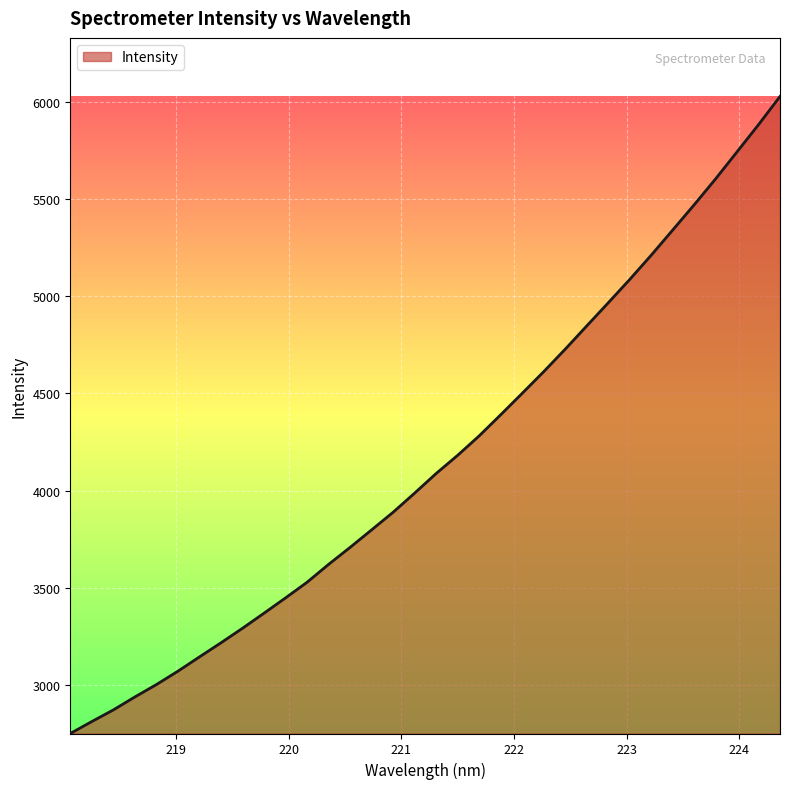

What is the maximum value shown in the chart?

6026.9